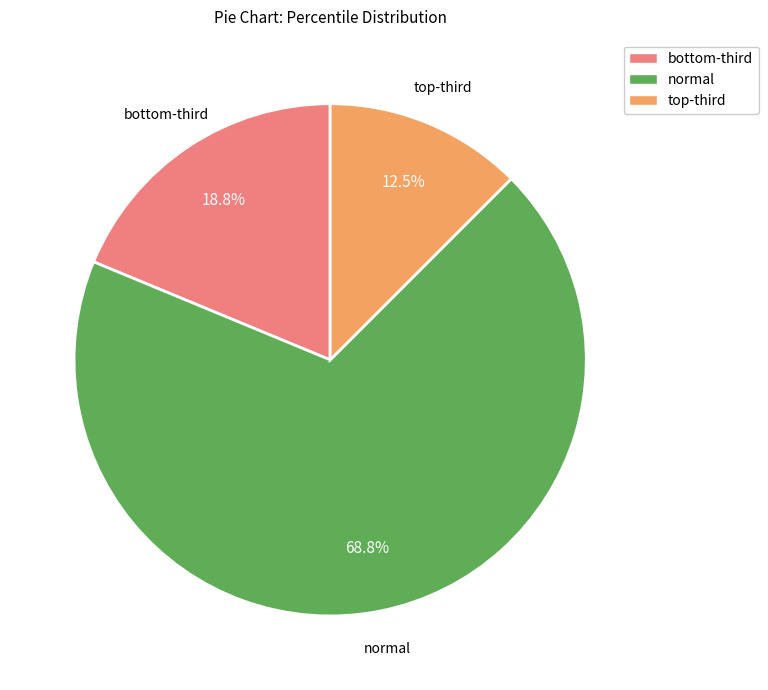

Rank the categories by value from lowest to highest.

top-third, bottom-third, normal